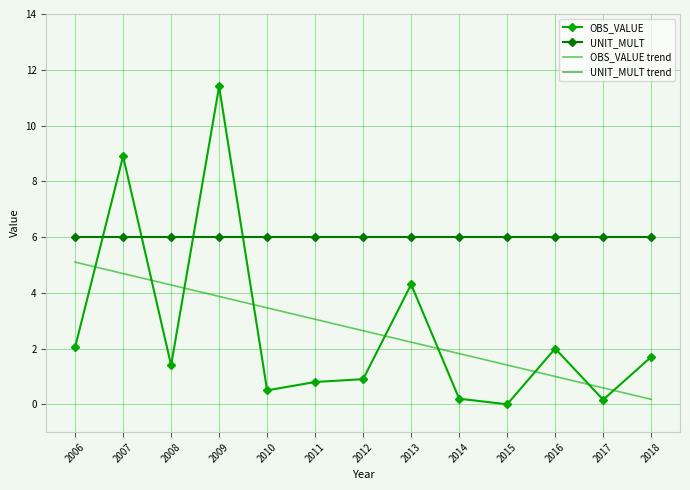

What is the value of the UNIT_MULT trend point at the 9th from the left?

6.0